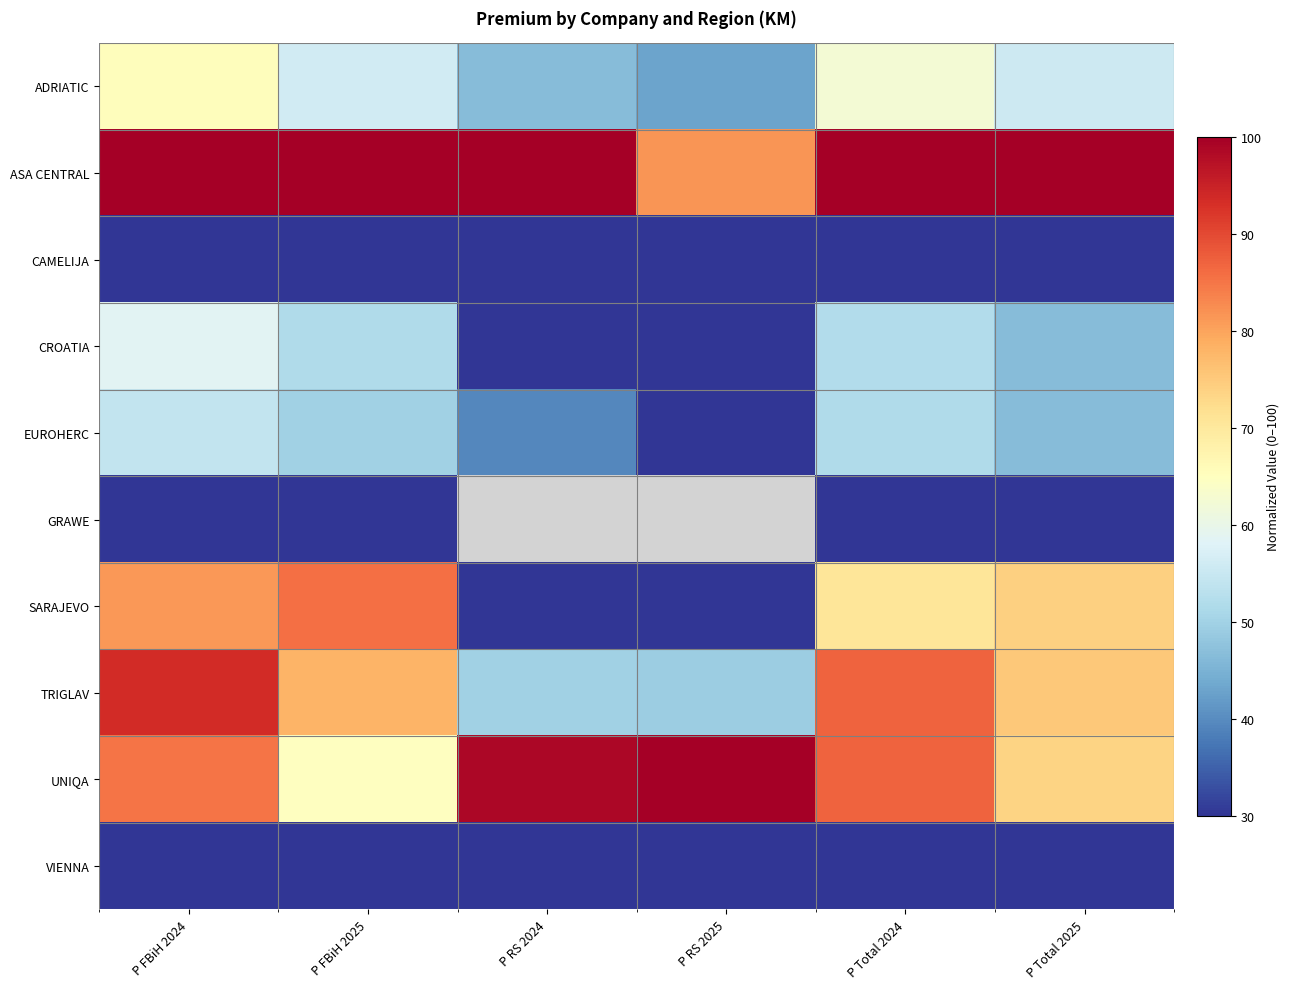

How many categories are shown in the chart?

6